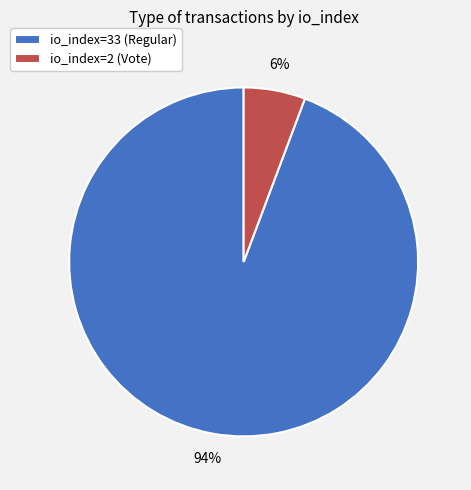

Which slice is the largest?

io_index=33 (Regular)